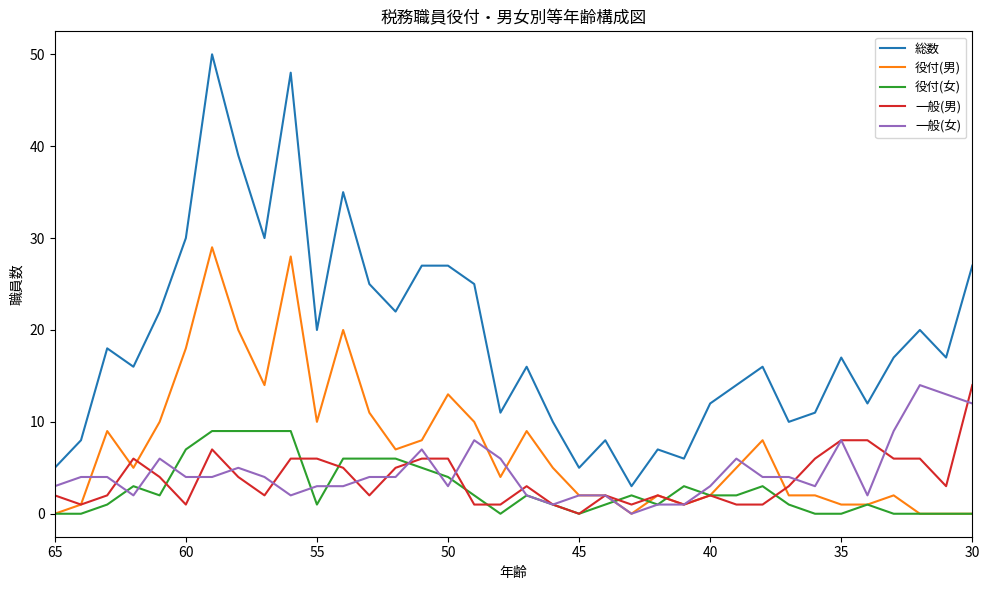

True or false: 総数 and 役付(女) intersect in this chart.

False